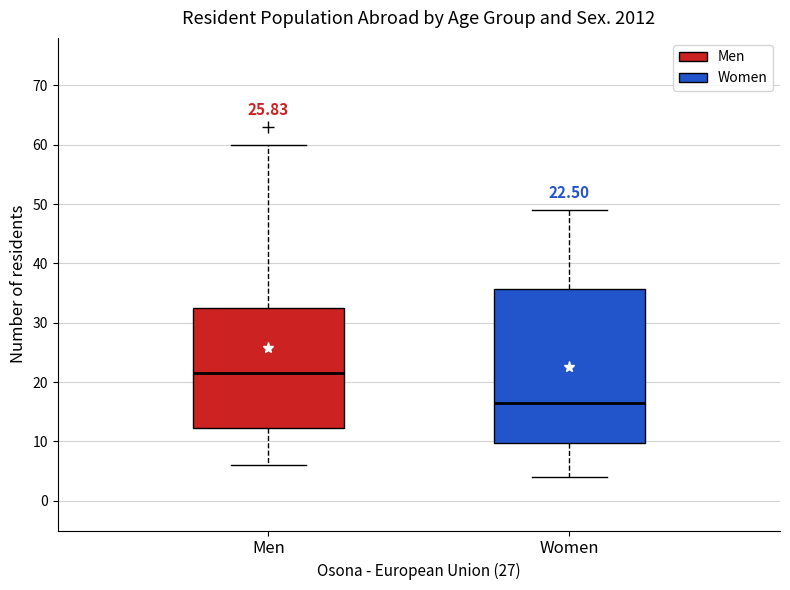

Which box has the lowest median line?

Women